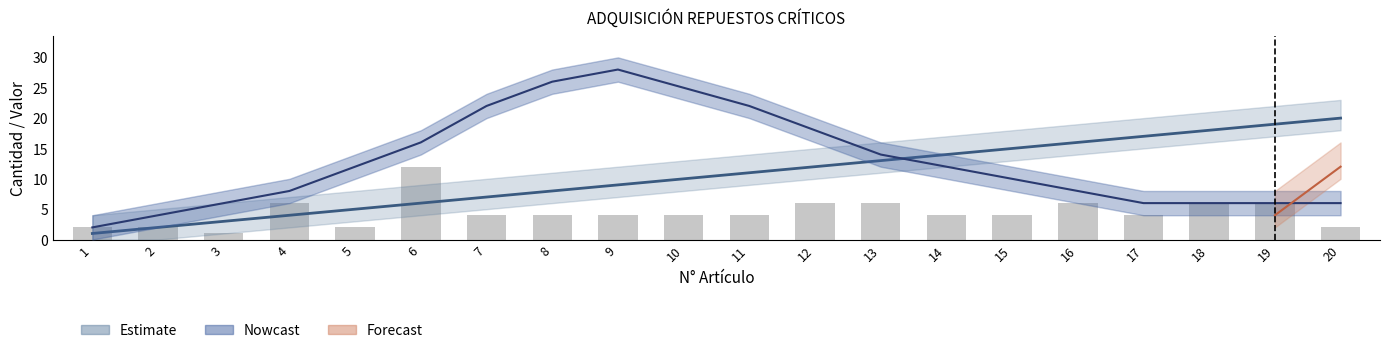

Where does the data first go above 4?

4